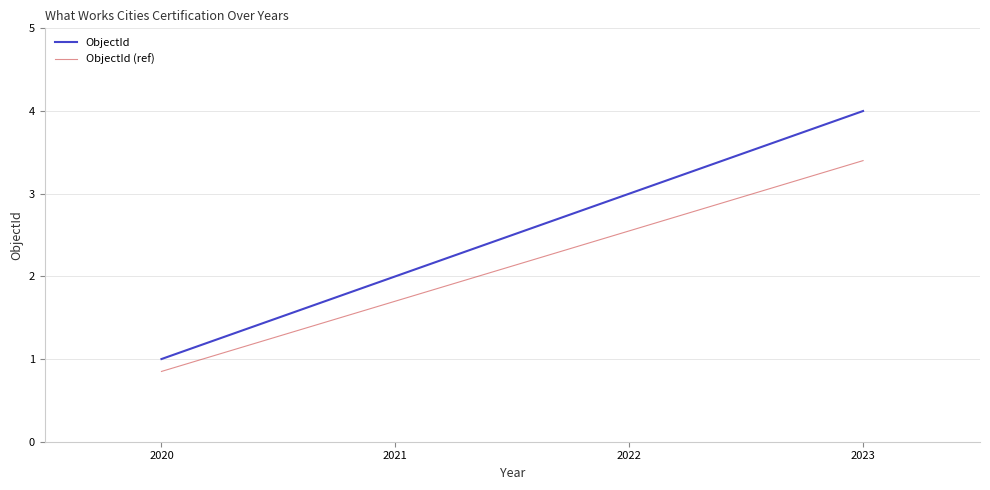

True or false: ObjectId (ref) and ObjectId intersect in this chart.

False